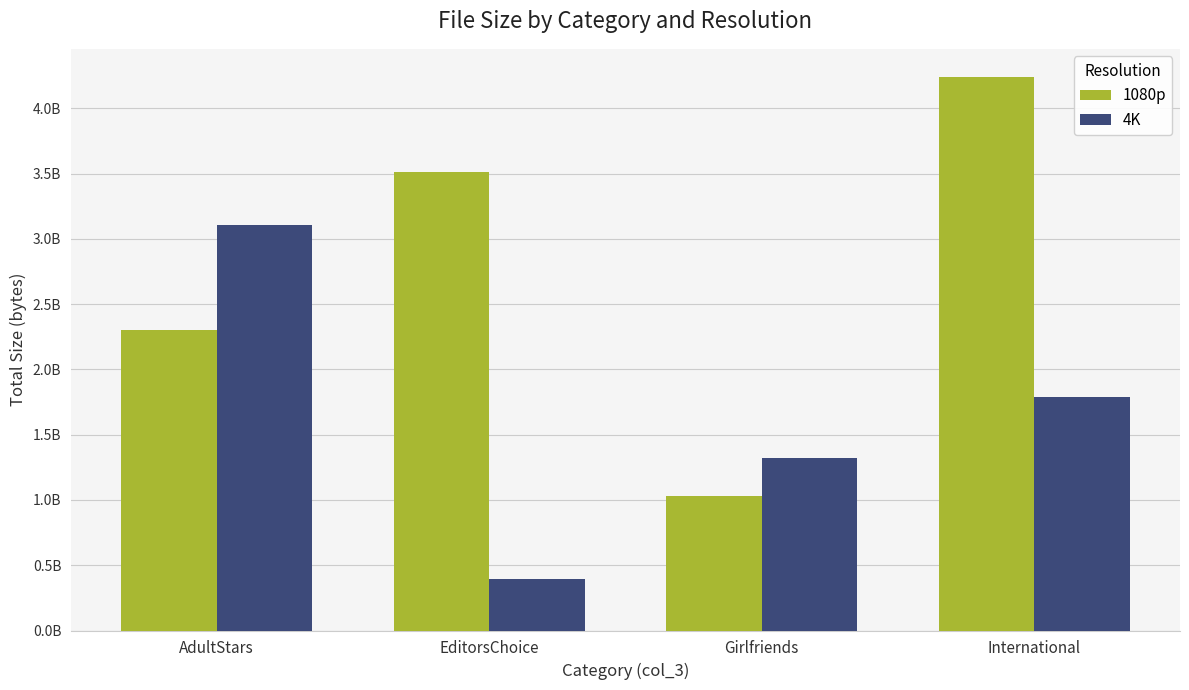

Is it true that 4K equals 561680452 at EditorsChoice?

False